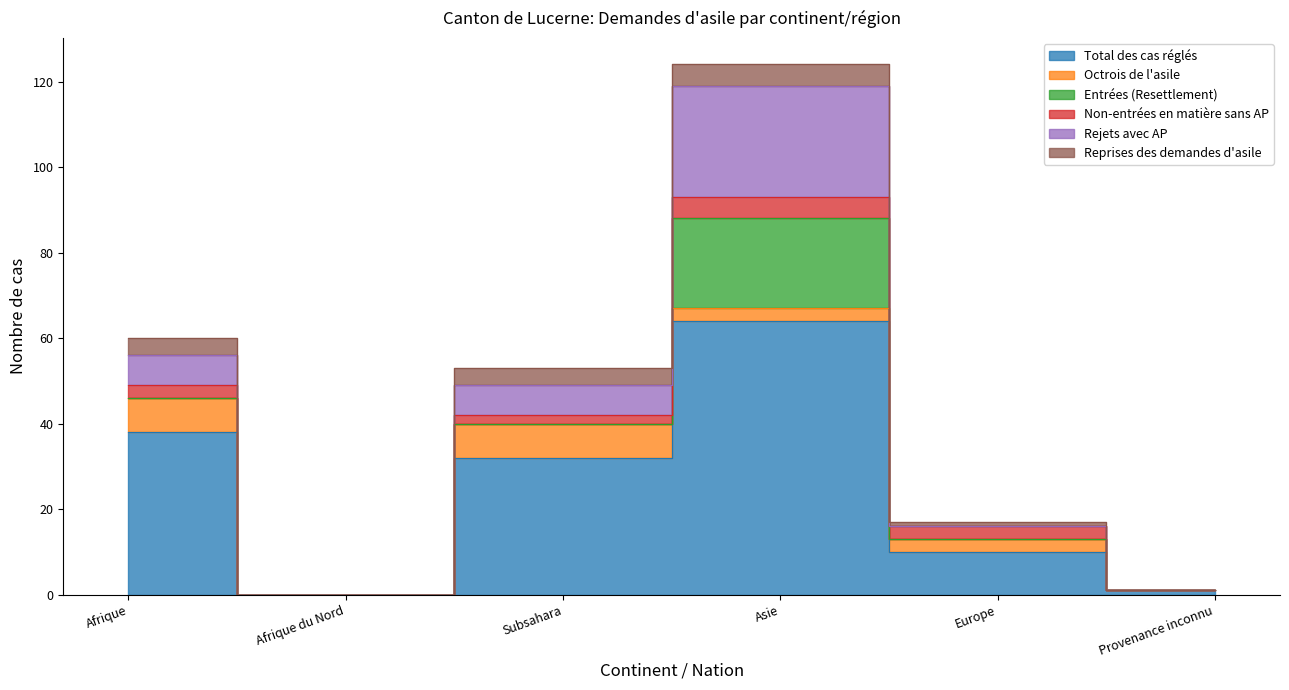

What is the label of the 1st point from the left?

Afrique